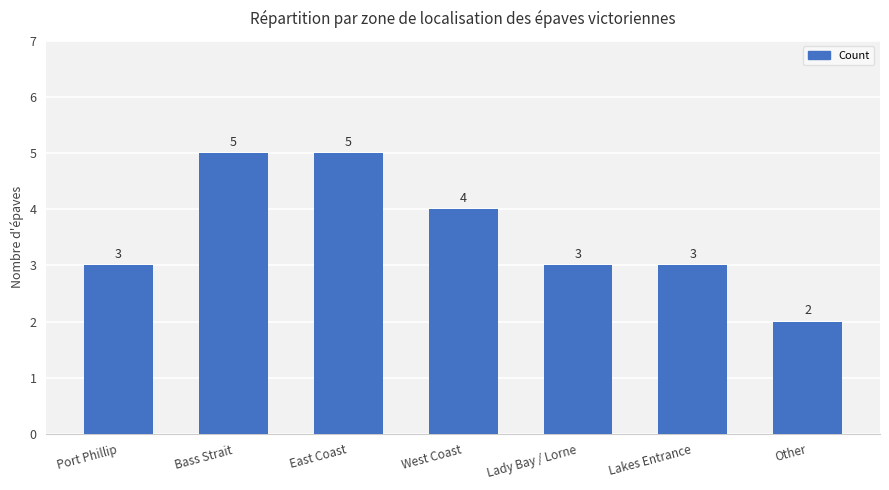

What is the greatest value displayed?

5